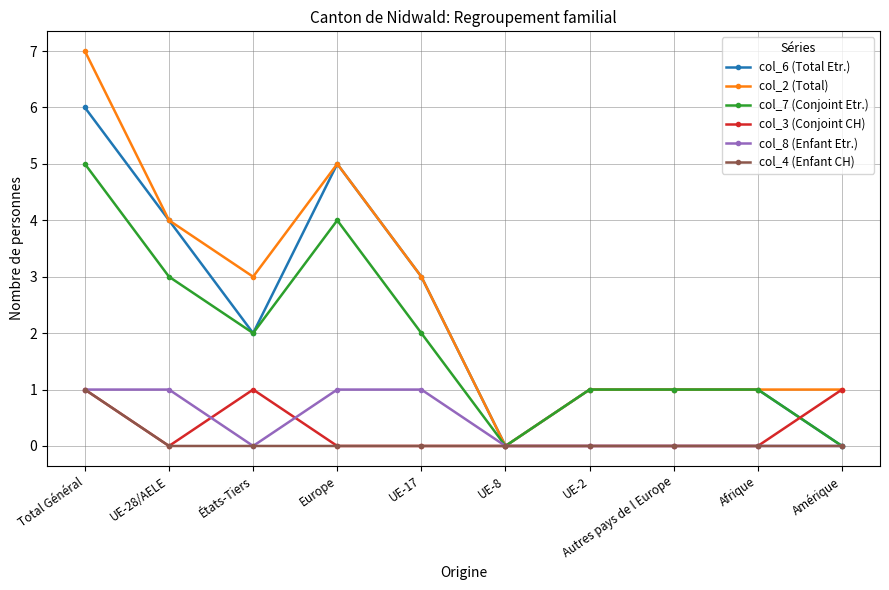

What is the label of the 8th point from the right?

États-Tiers